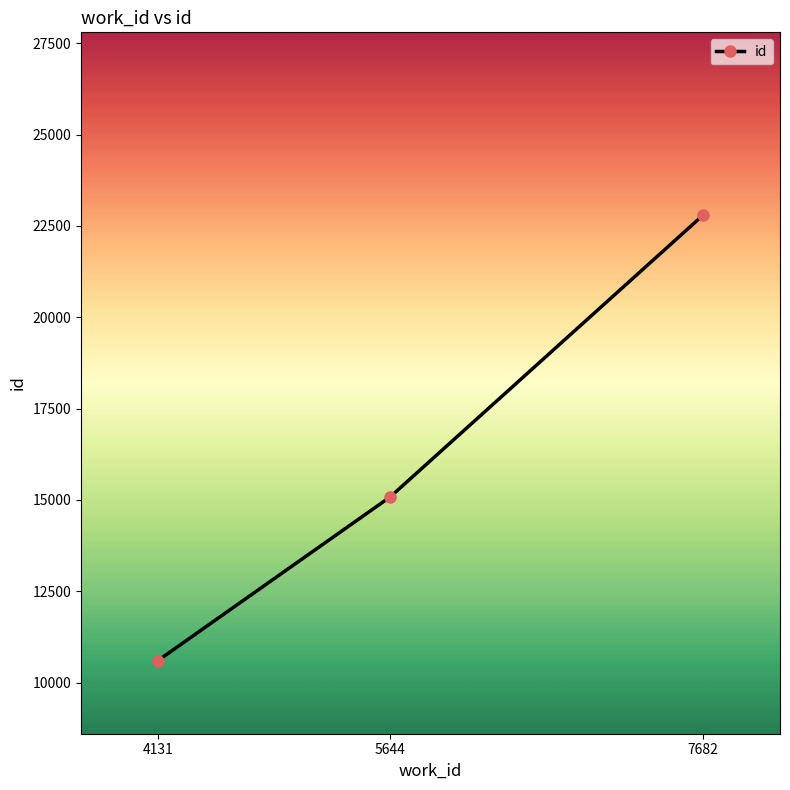

At which category does the chart reach its minimum across all series?

4131